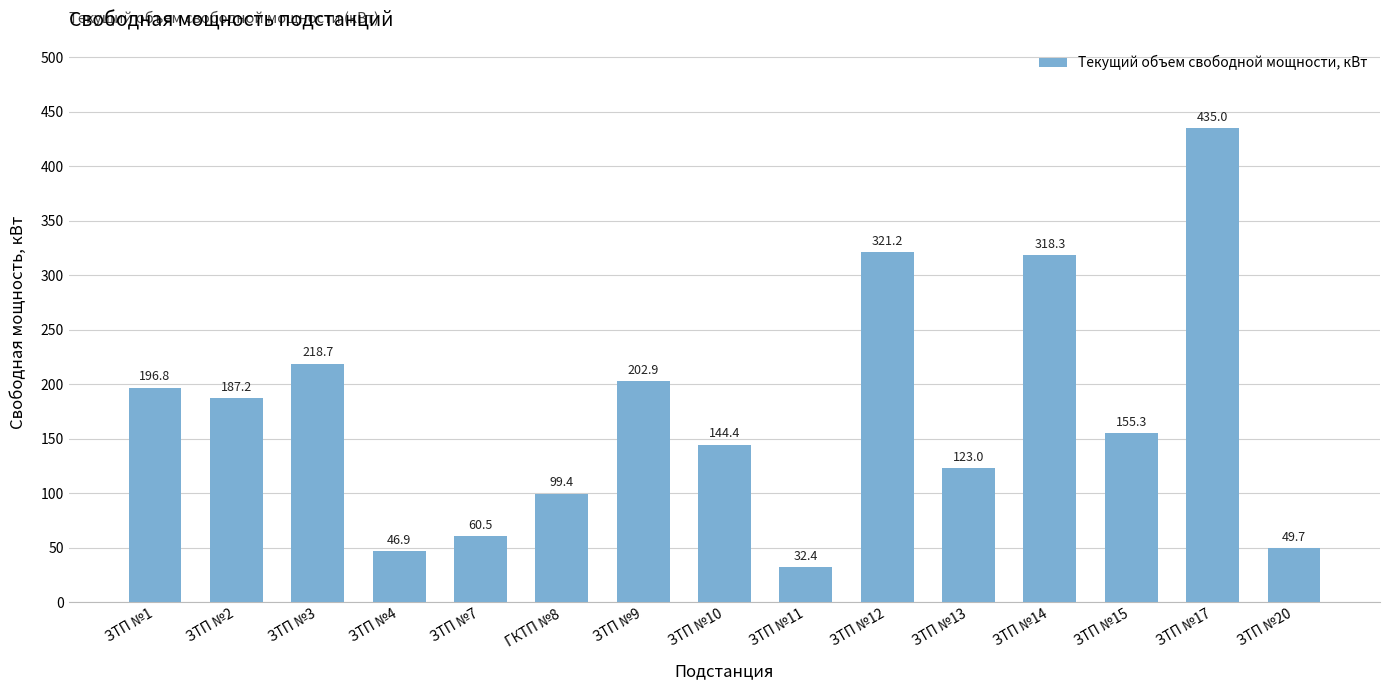

What is the difference between the second highest and minimum values?

288.8